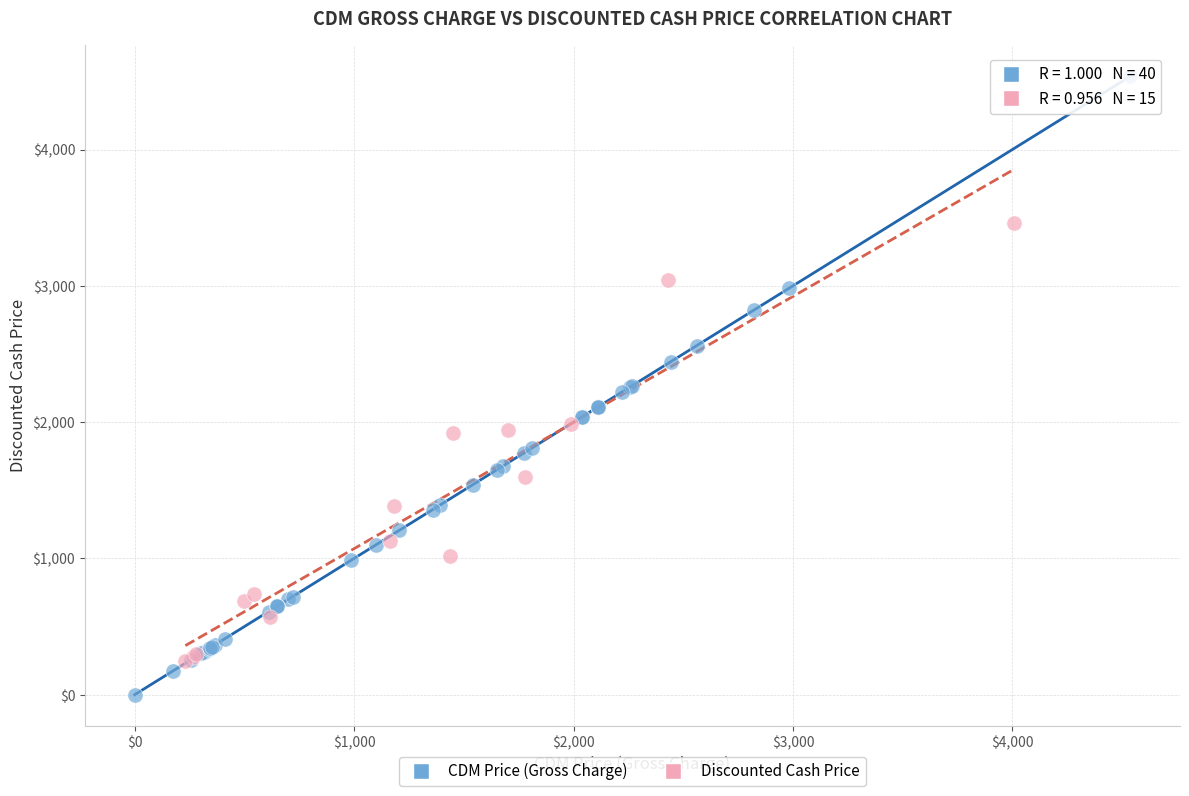

Which series reaches the maximum Y coordinate?

CDM Price (Gross Charge)